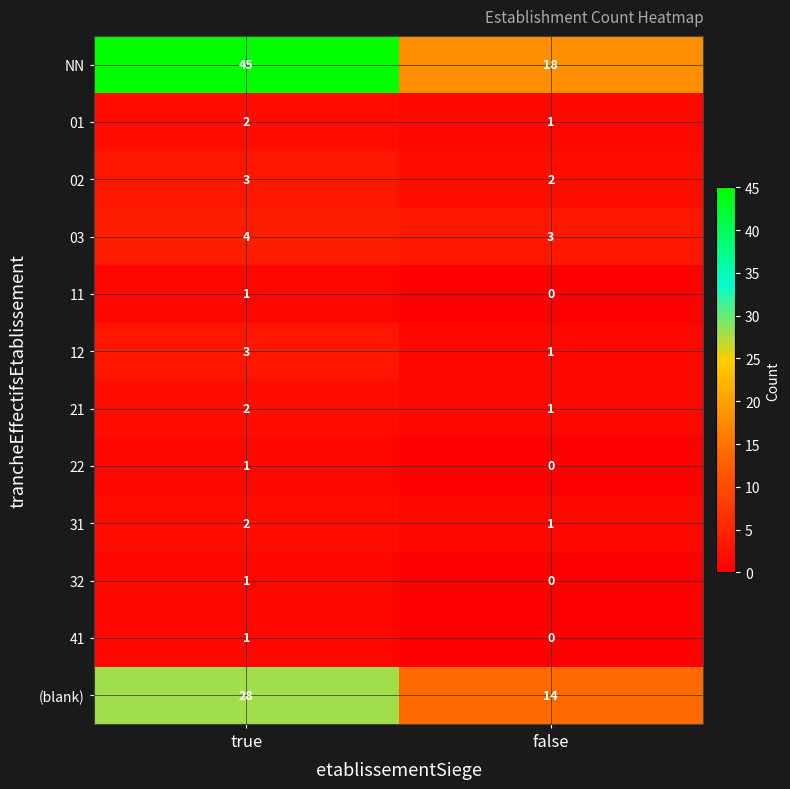

List the labels in order of 11 value, largest first.

true, false